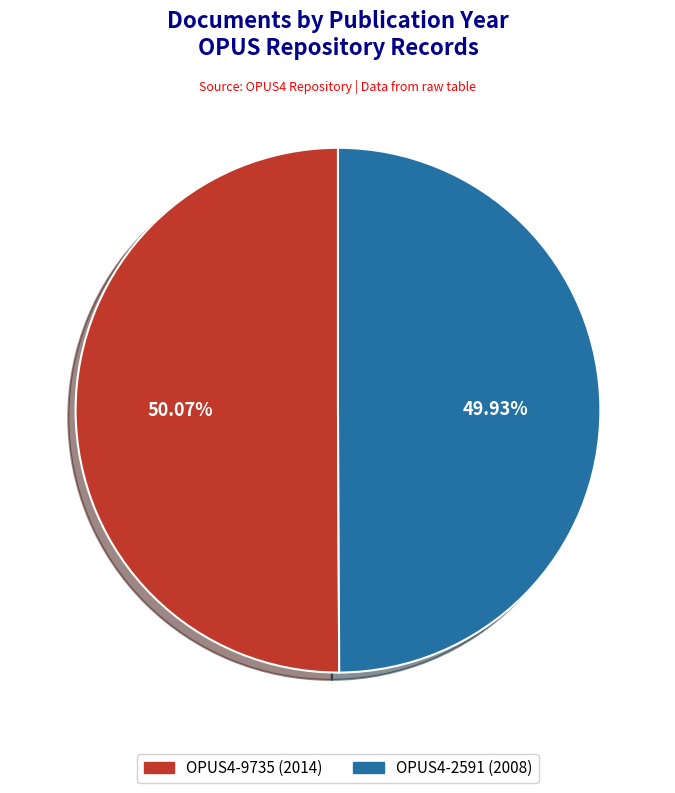

To the nearest percent, what percentage of the pie is OPUS4-2591 (2008)?

50%